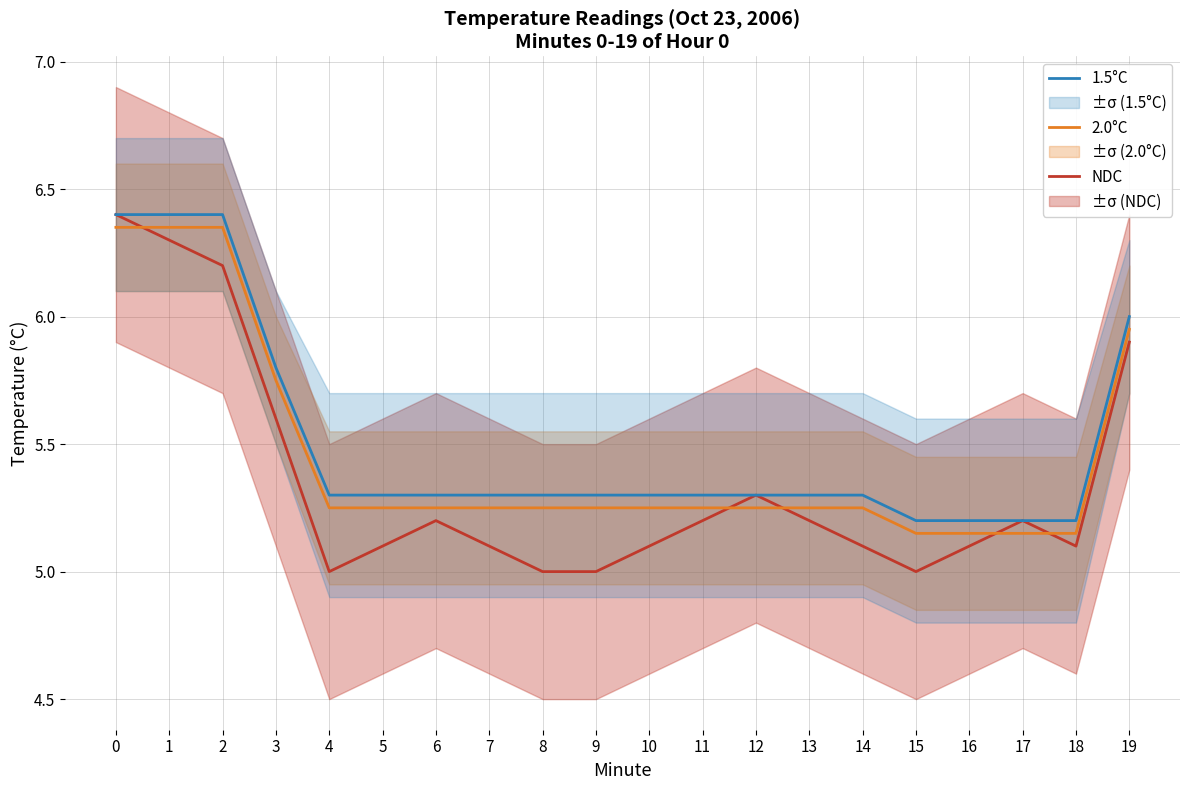

What is the sum of all NDC values?

107.1